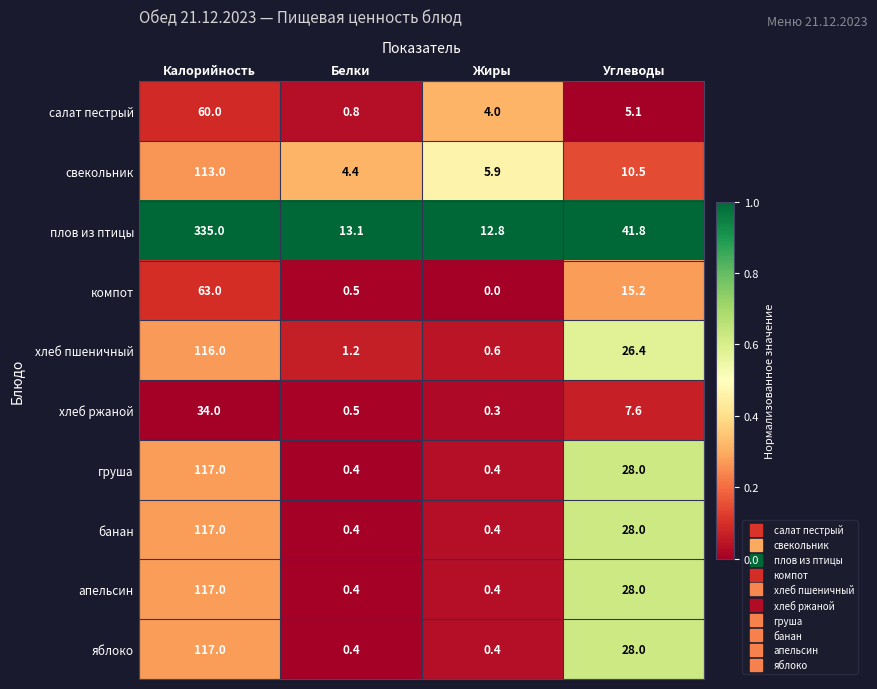

What is the greatest value displayed?

335.0